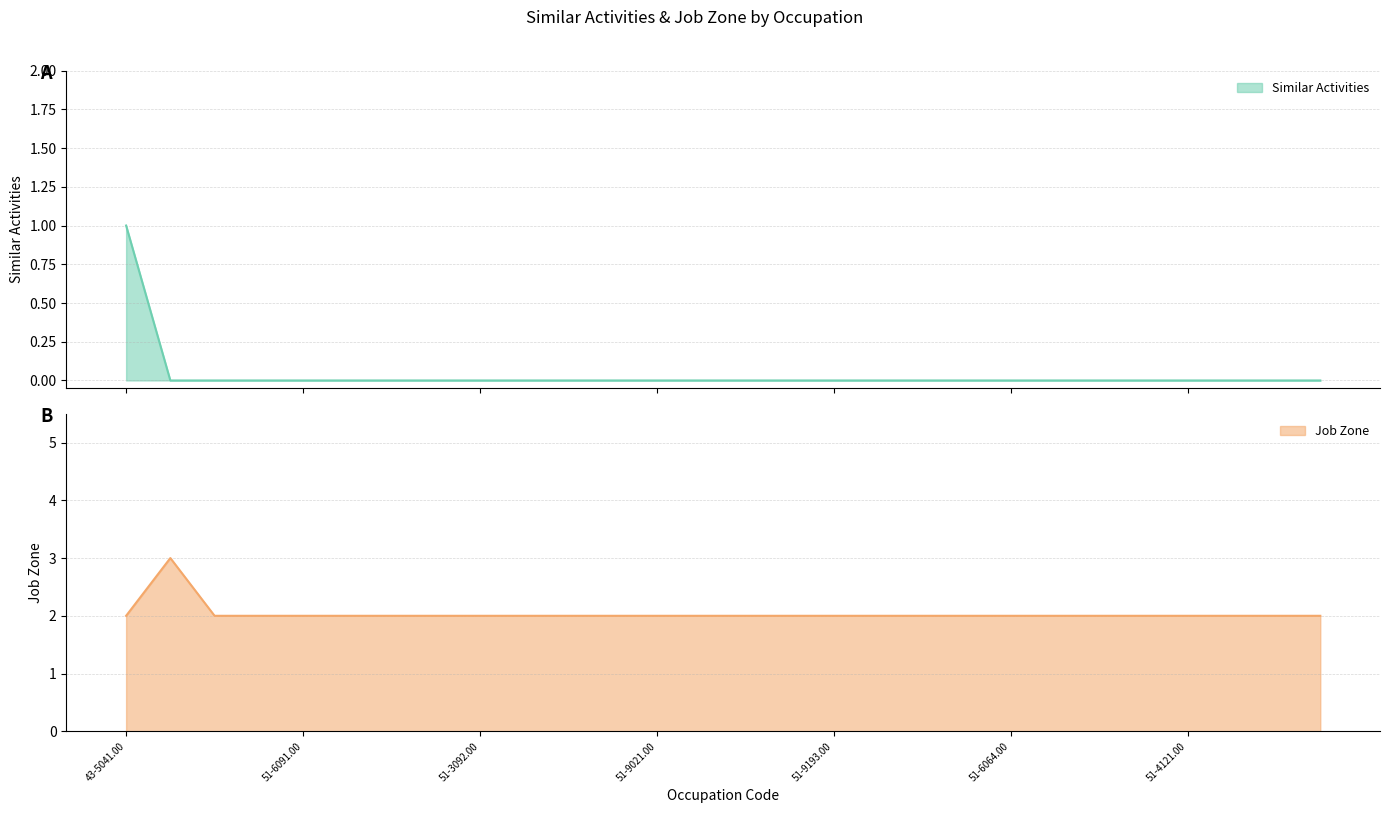

True or false: Job Zone and Similar Activities cross at least once.

False